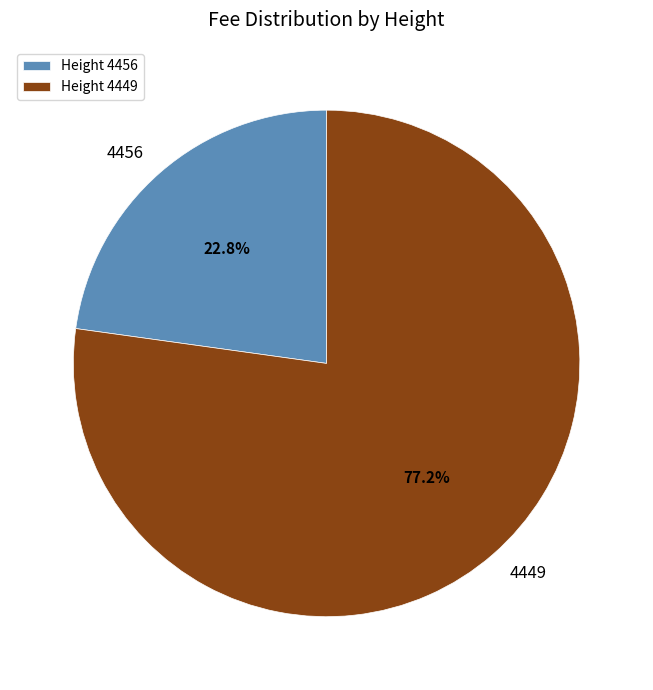

Approximately how many times larger is the value at Height 4456 compared to Height 4449?

0.3